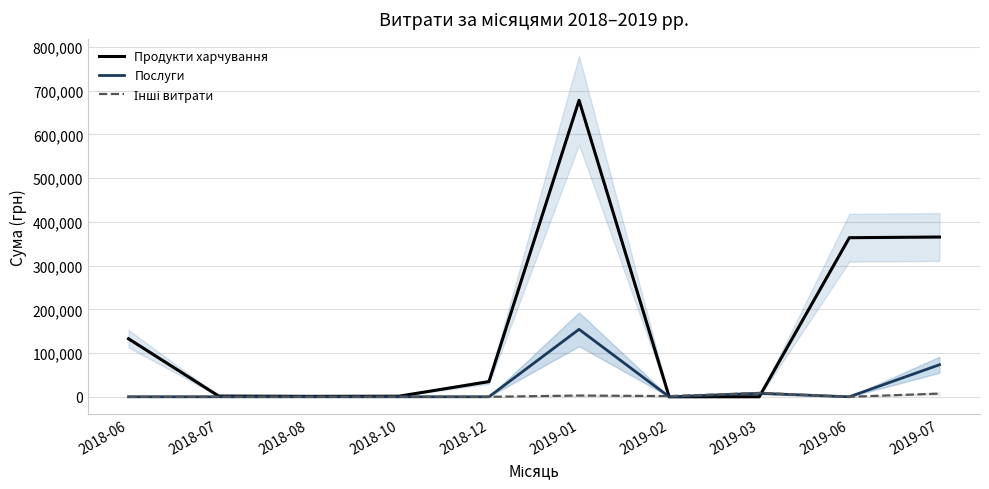

What is the total value across all series at 2018-10?

1320.0